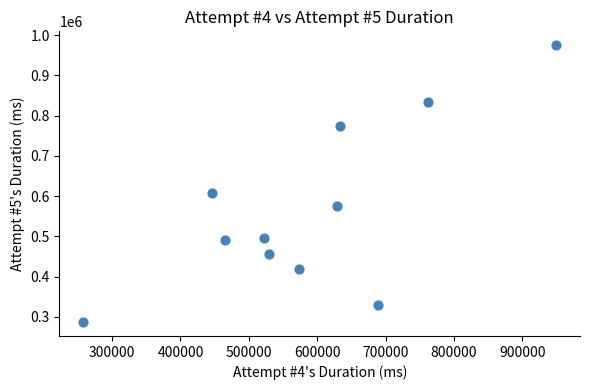

What is the average Y value?

567758